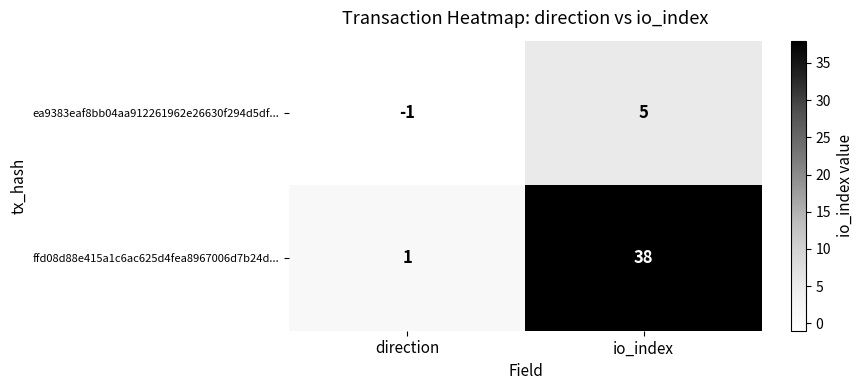

What is the sum of all ea9383eaf8bb04aa912261962e26630f294d5df... values?

4